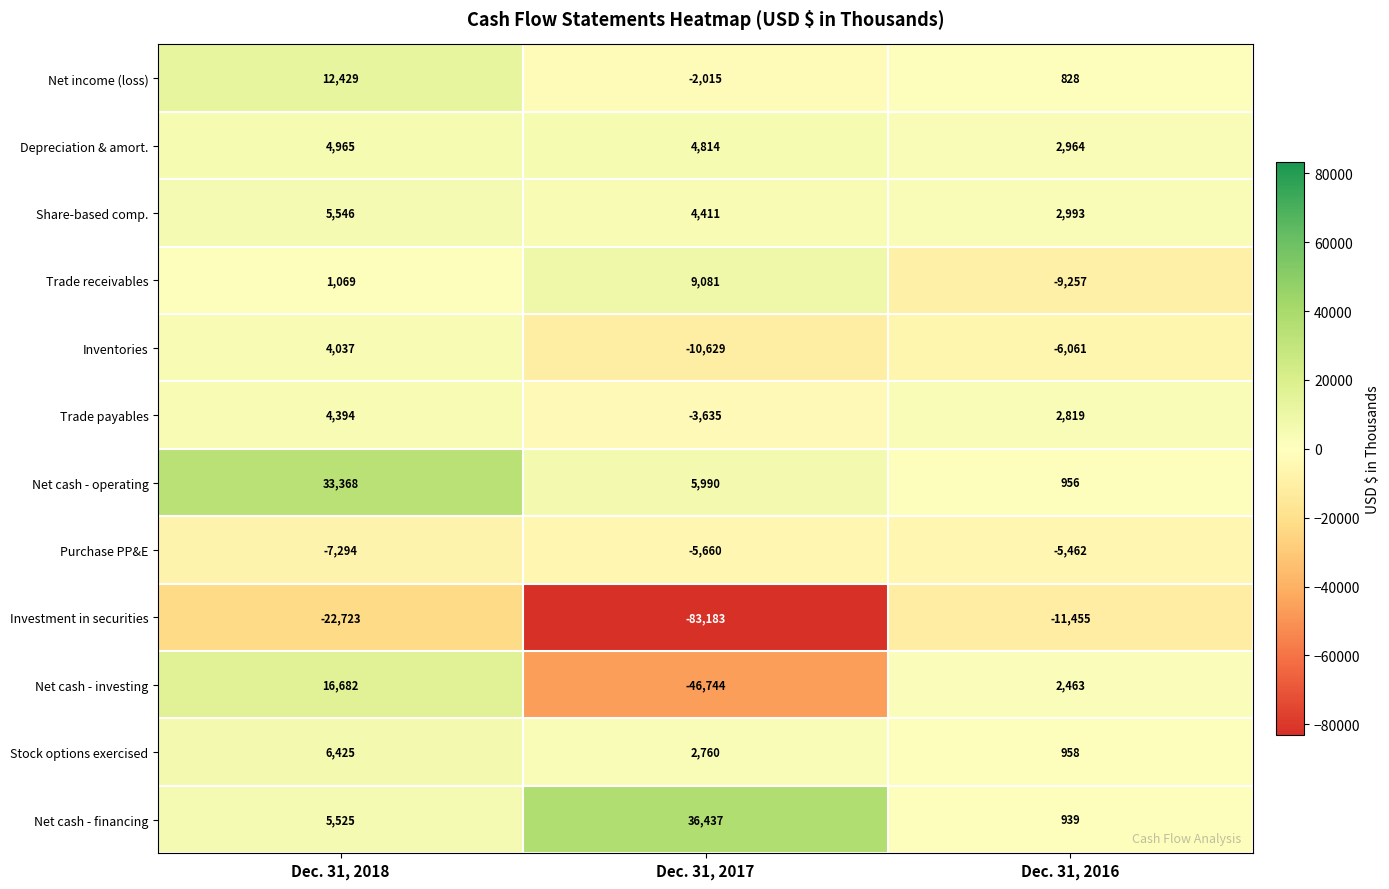

What is the average value of the Net income (loss) series?

3747